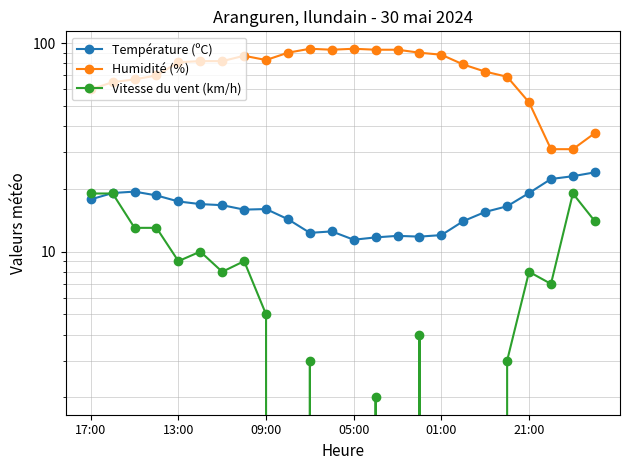

Does the chart have visible grid lines?

Yes